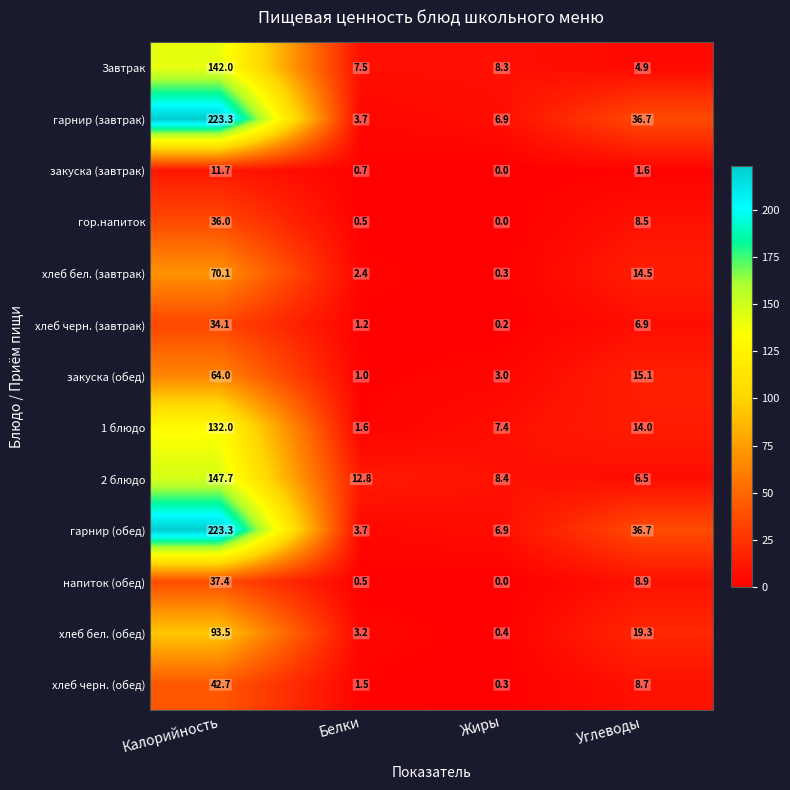

How many data points does each series have?

4